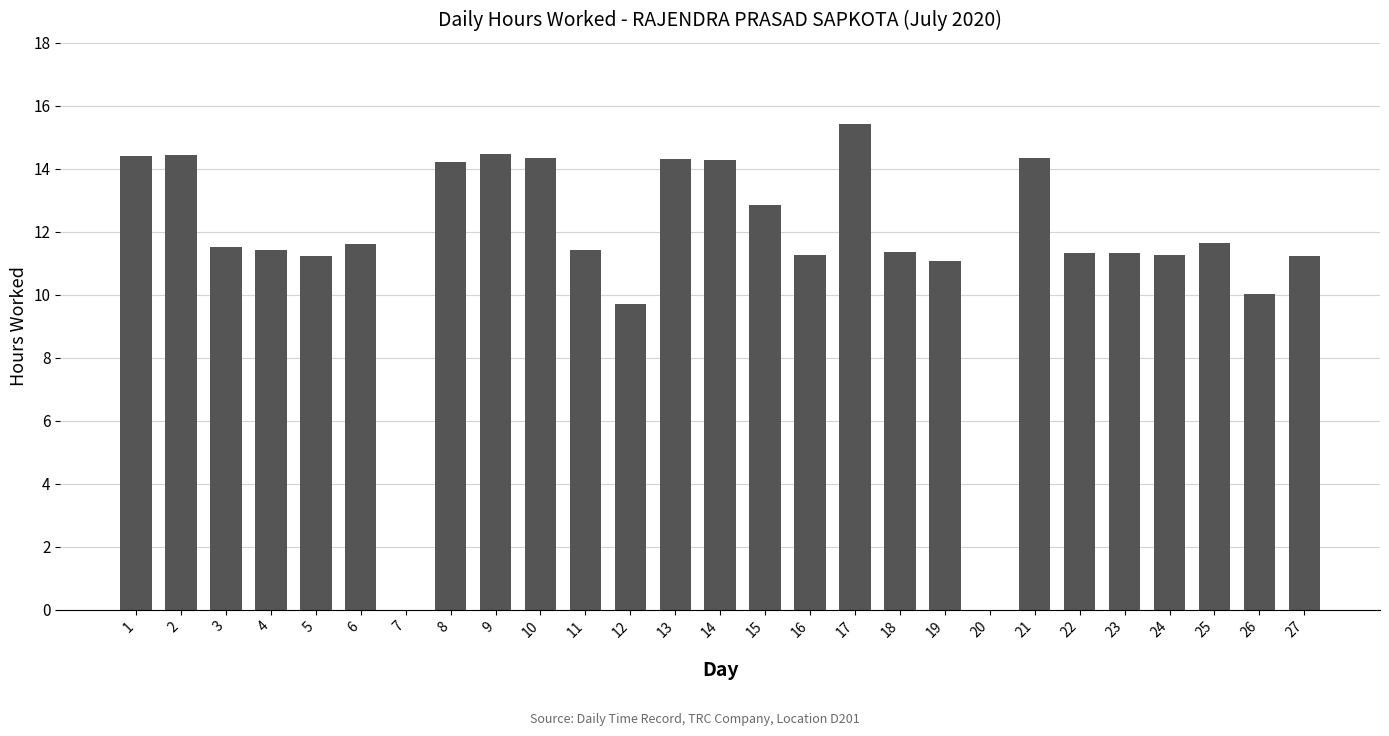

What is the change in value from 15 to 25?

-1.2